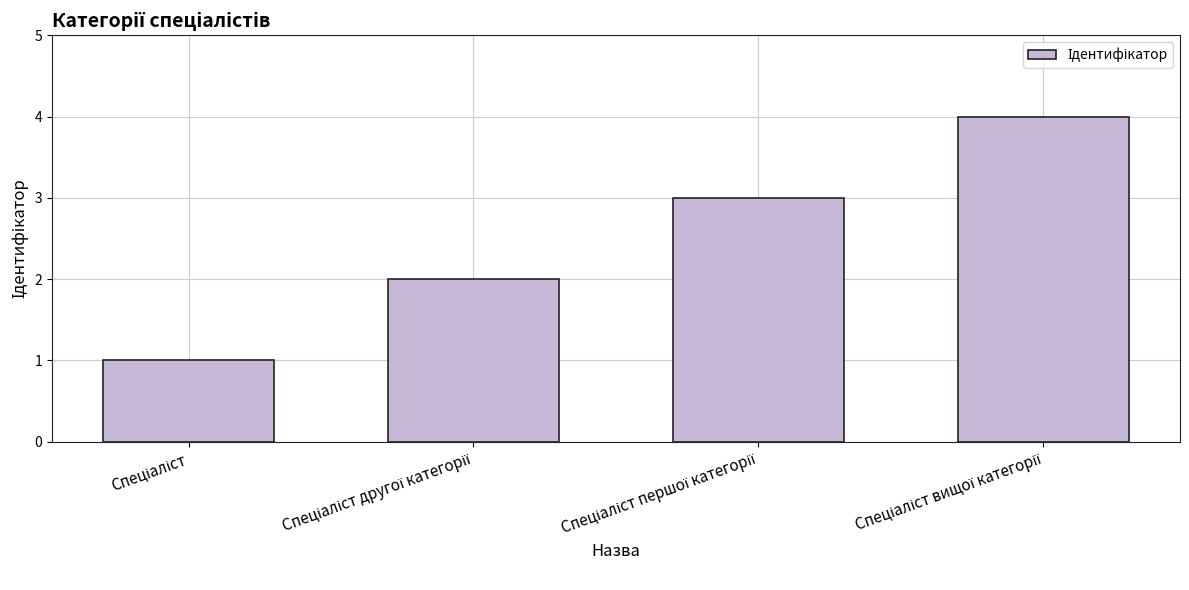

What is the difference between the maximum and minimum values?

3